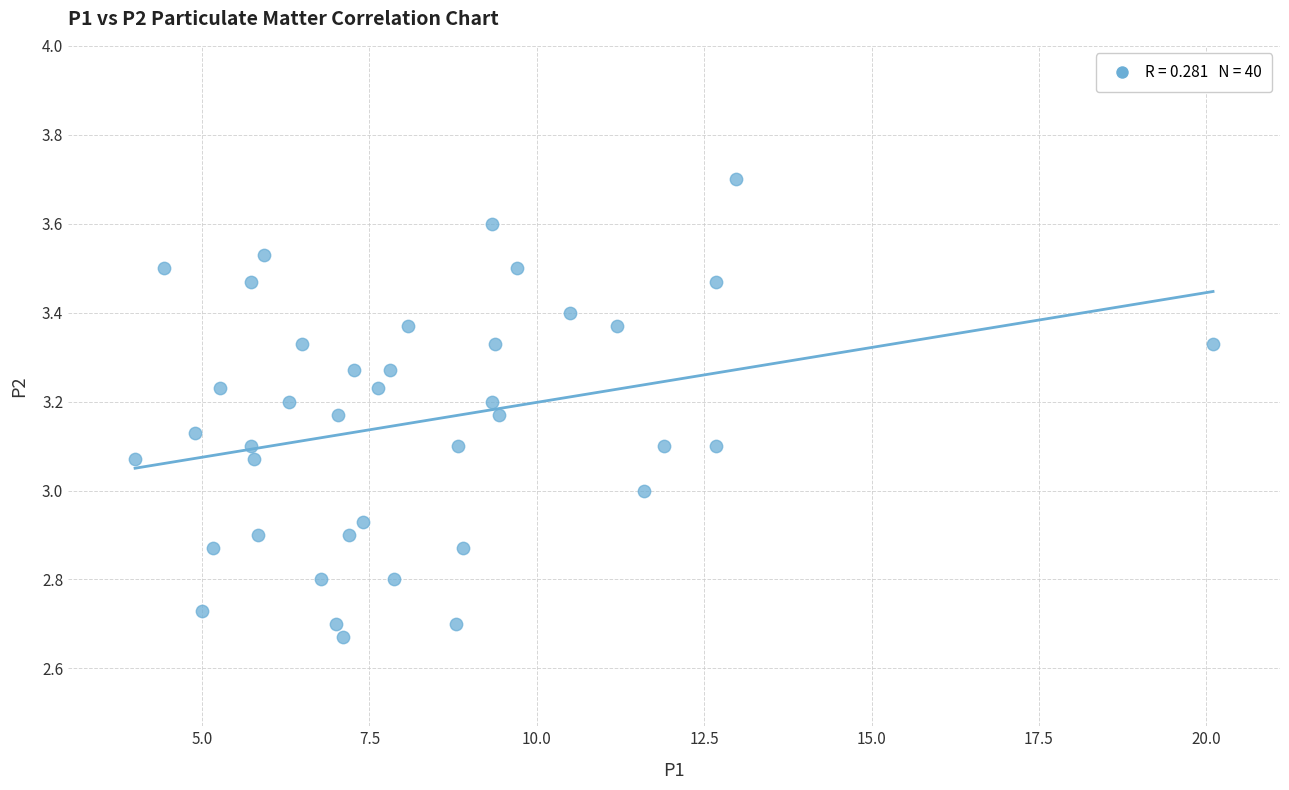

What is the range of X values (max minus min)?

16.1